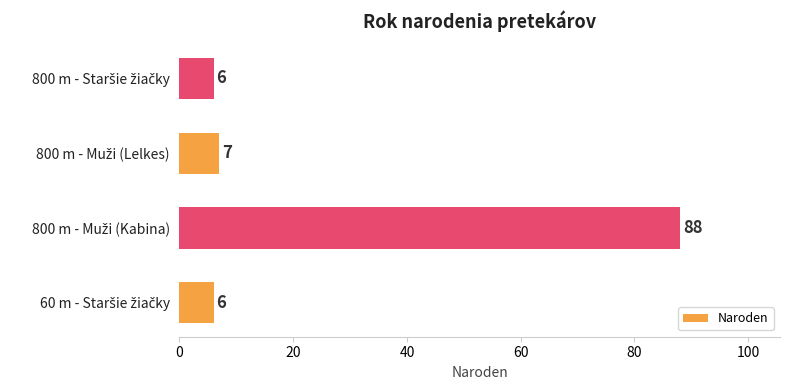

Reading top to bottom, transcribe all the data shown in this chart.

6	7	88	6